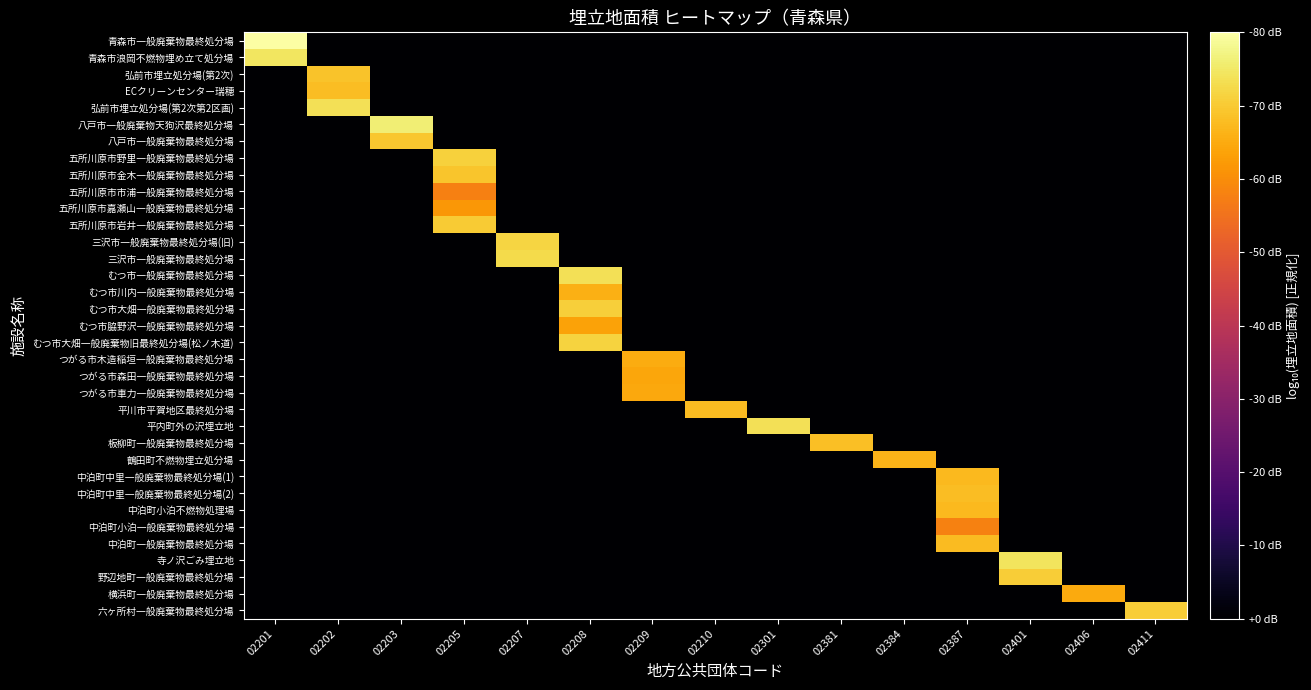

Which has a higher value, 02381 or 02401?

02381